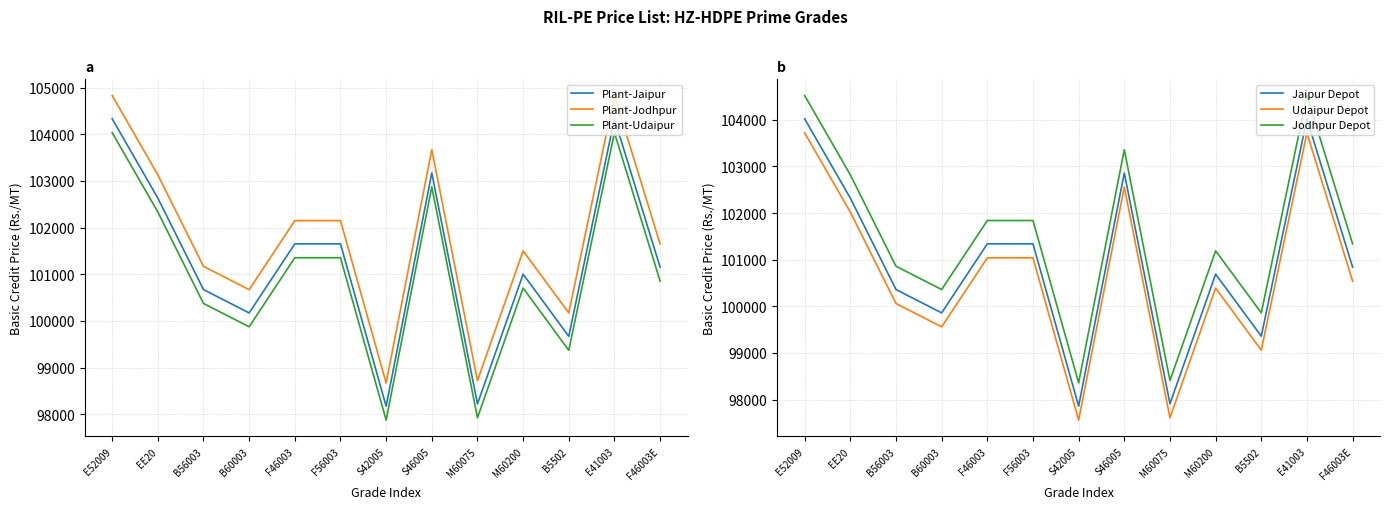

At which label is Plant-Jaipur closest to 101250?

F46003E